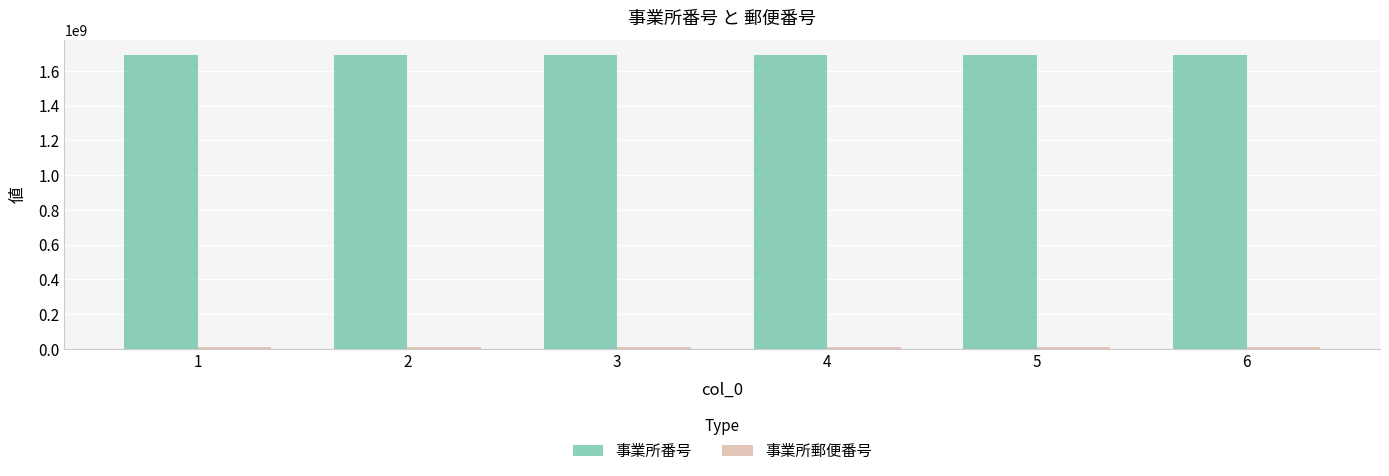

What is the sum of the 事業所番号 values at 2 and 4?

3380201715